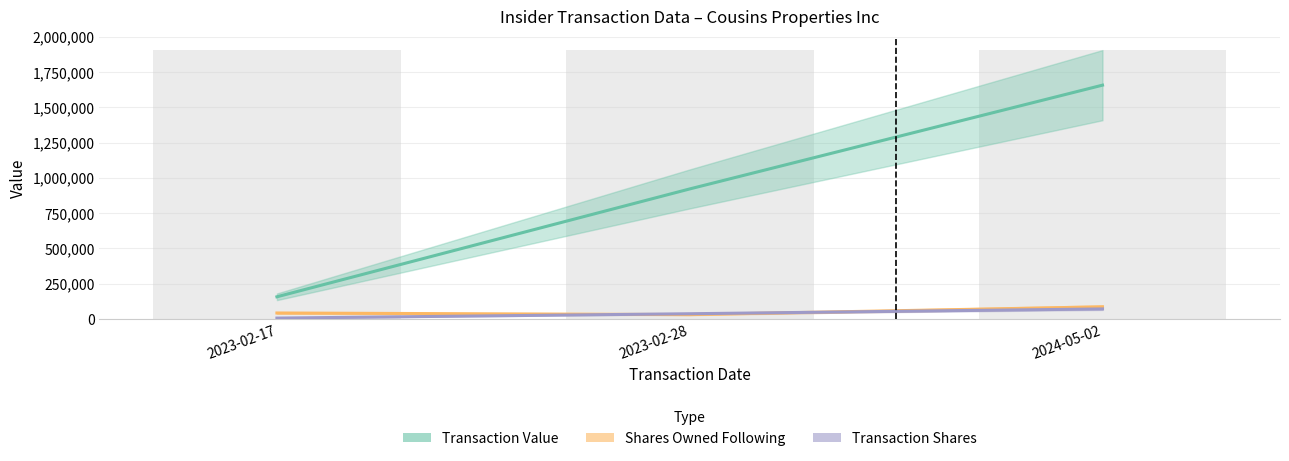

Reading left to right, list all the values displayed in this chart.

Transaction Value: 157068	921602	1657271
Shares Owned Following: 42241	30814	85872
Transaction Shares: 6095	36975	71097